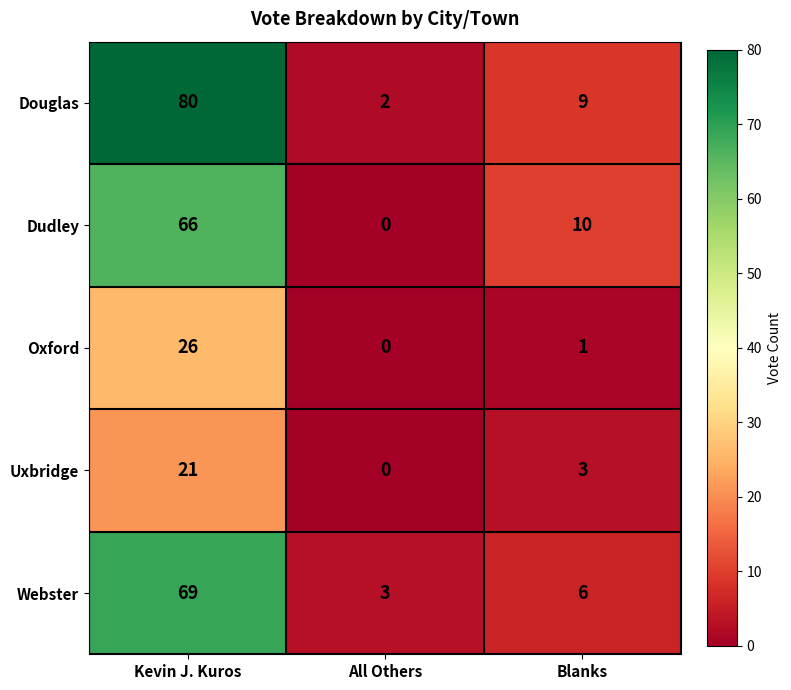

Which series changed the most between Kevin J. Kuros and All Others?

Douglas